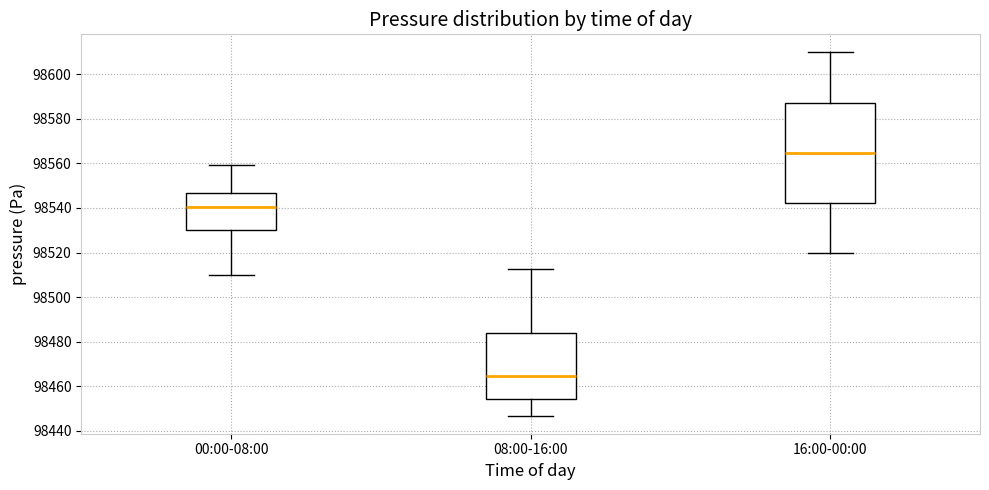

Reading left to right, read every box against the y-axis: the position of its median line, the range the box covers, and the ends of its whiskers. The values are not printed on the chart, so give them approximately, as read against the axis.

00:00-08:00: median 98540, box 98530 to 98546, whiskers 98510 to 98560
08:00-16:00: median 98464, box 98454 to 98484, whiskers 98446 to 98512
16:00-00:00: median 98564, box 98542 to 98588, whiskers 98520 to 98610